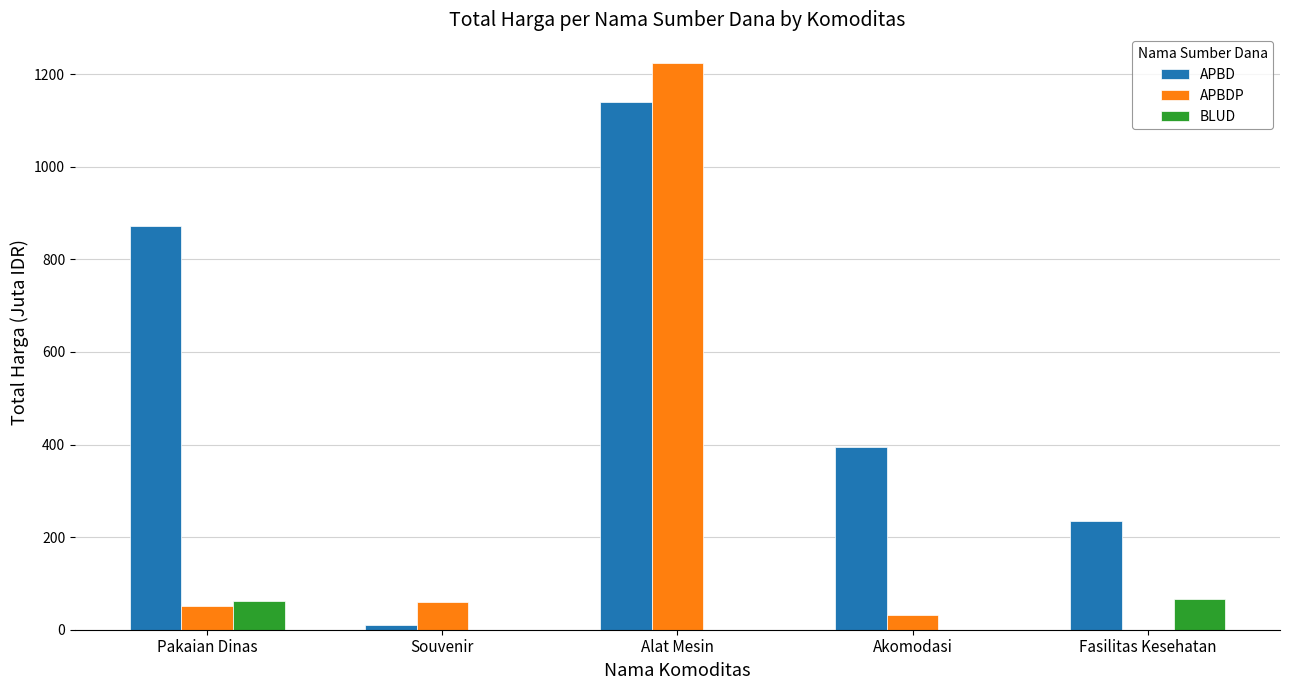

Which series has the largest total across all categories?

APBD